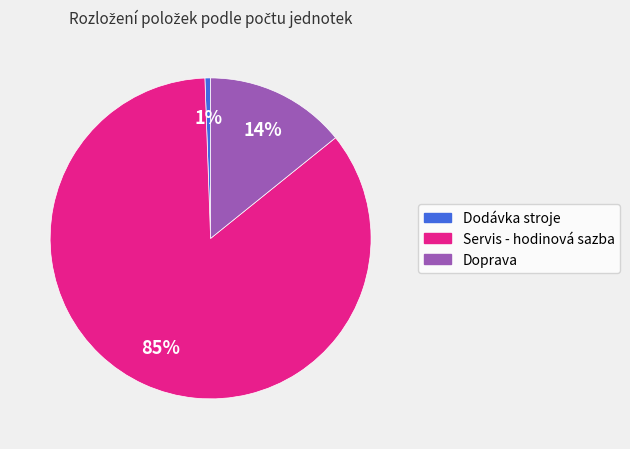

To the nearest percent, what portion does Servis - hodinová sazba represent?

85%